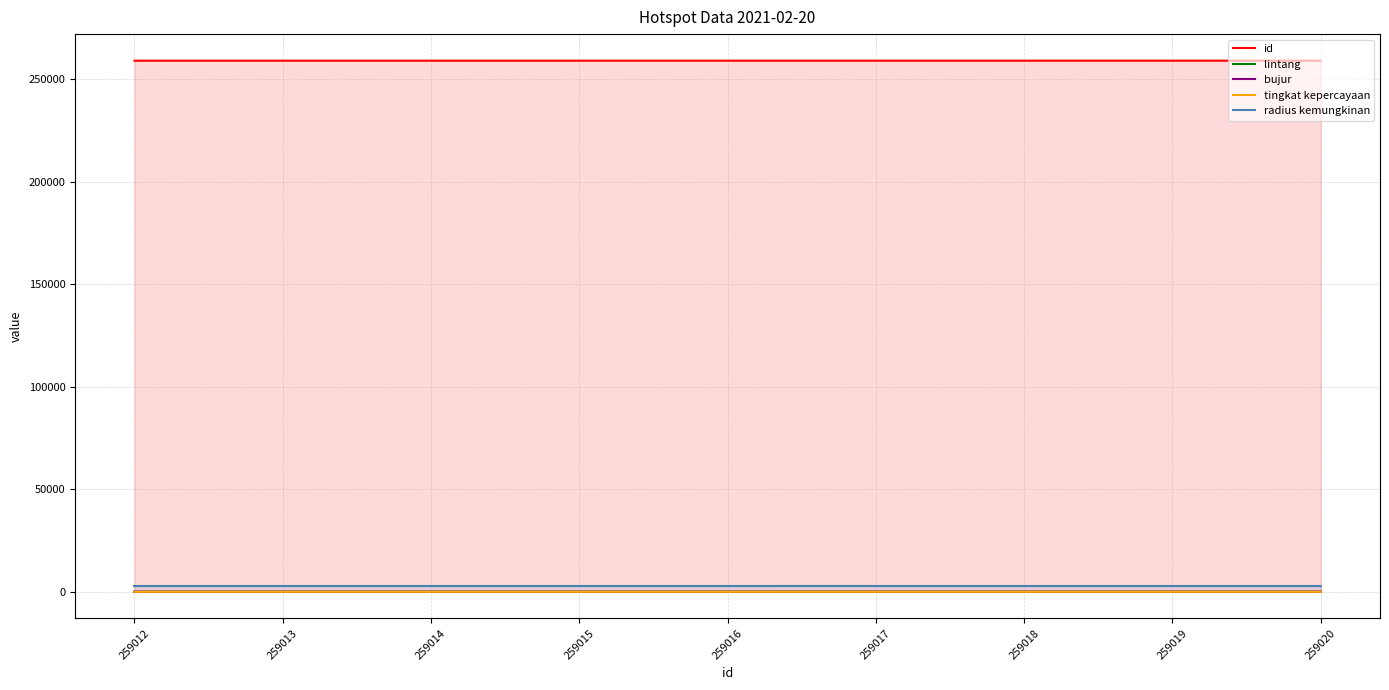

What is the sum of the radius kemungkinan values at 259015 and 259016?

6000.0